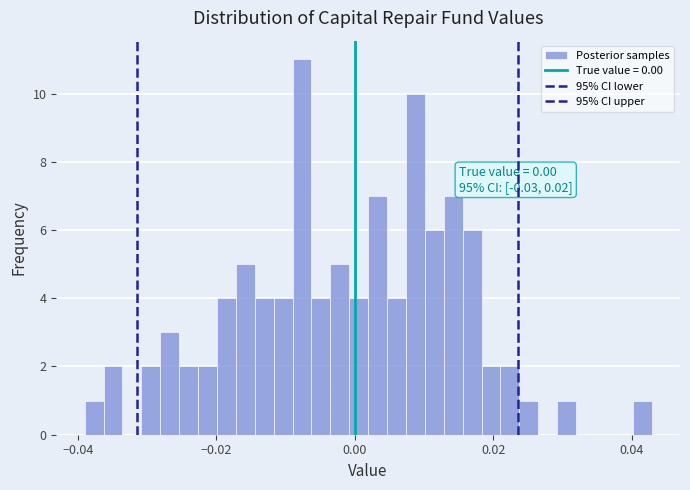

Around what value on the x-axis is the tallest bar? Give the approximate position of its centre, as read against the axis.

-0.008